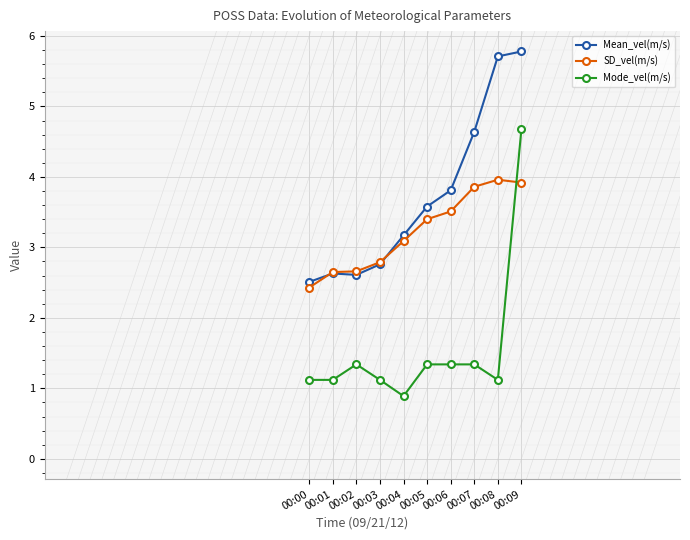

True or false: SD_vel(m/s) has more than 0 points higher than both neighbors.

True